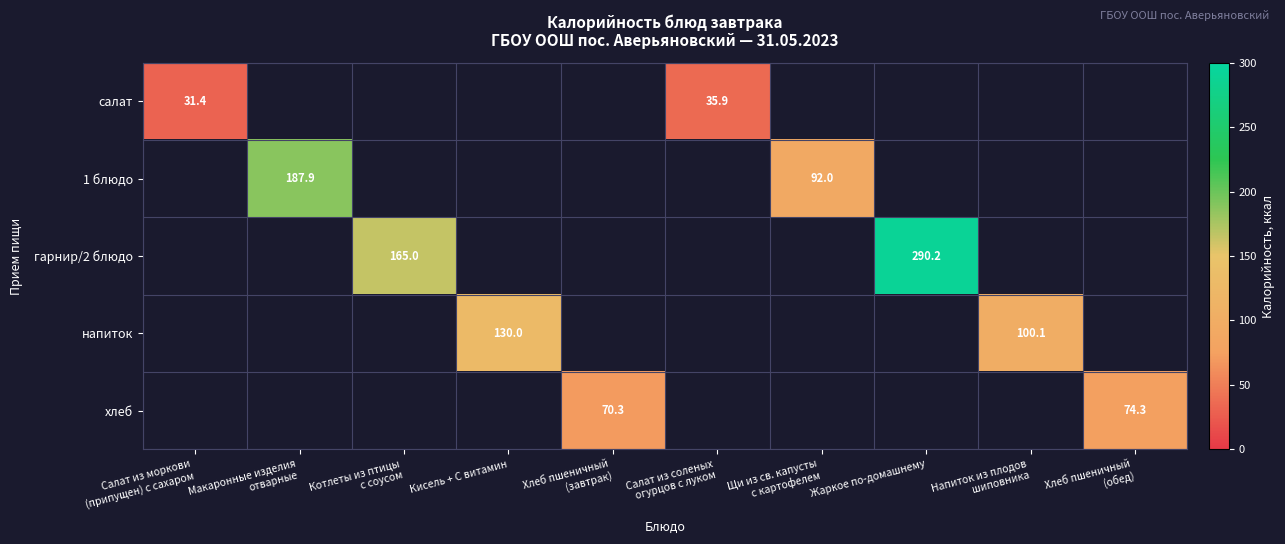

The 1 блюдо series shows -108.4 at Кисель + С витамин. True or false?

False